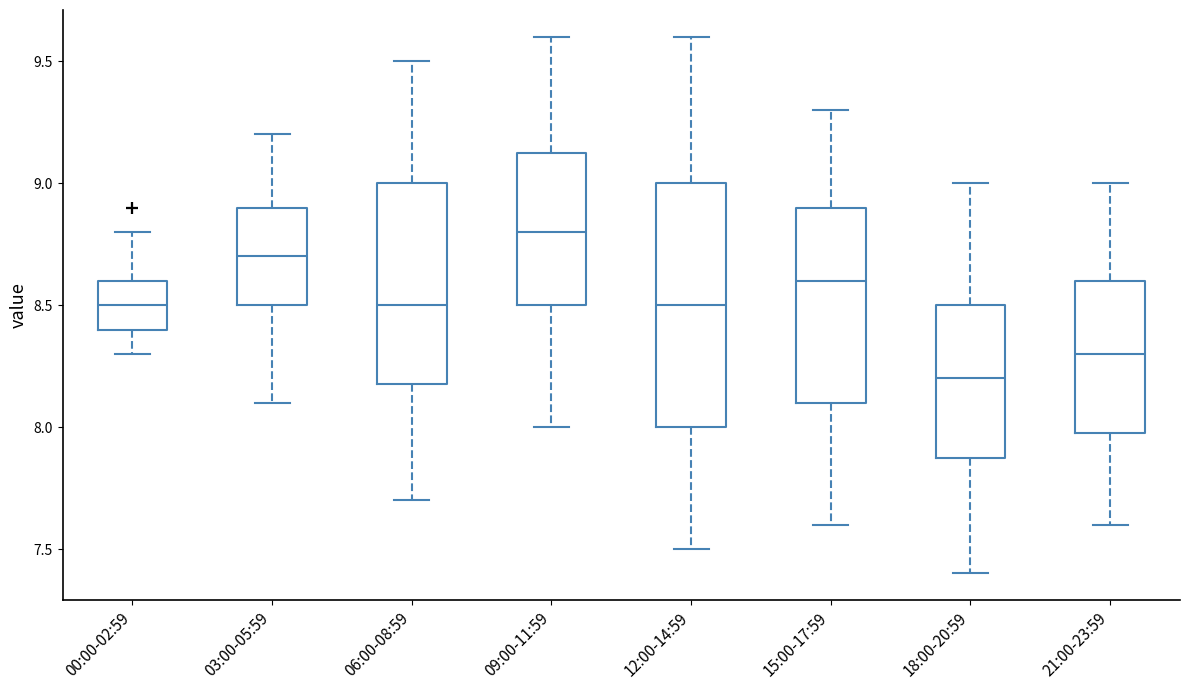

Which box has the lowest median line?

18:00-20:59